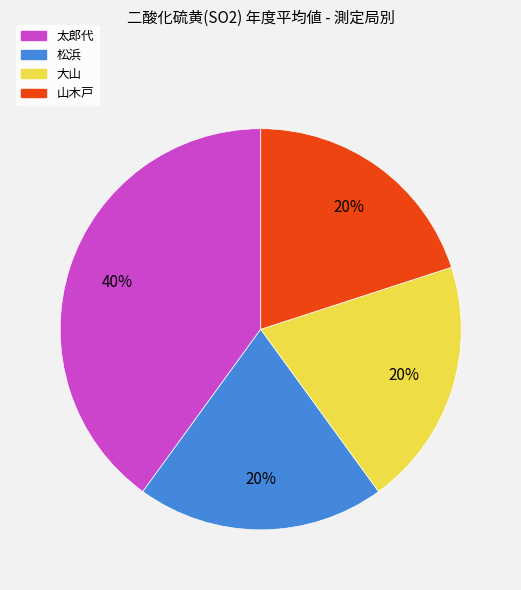

The 太郎代 slice represents 40% of the pie. True or false?

True